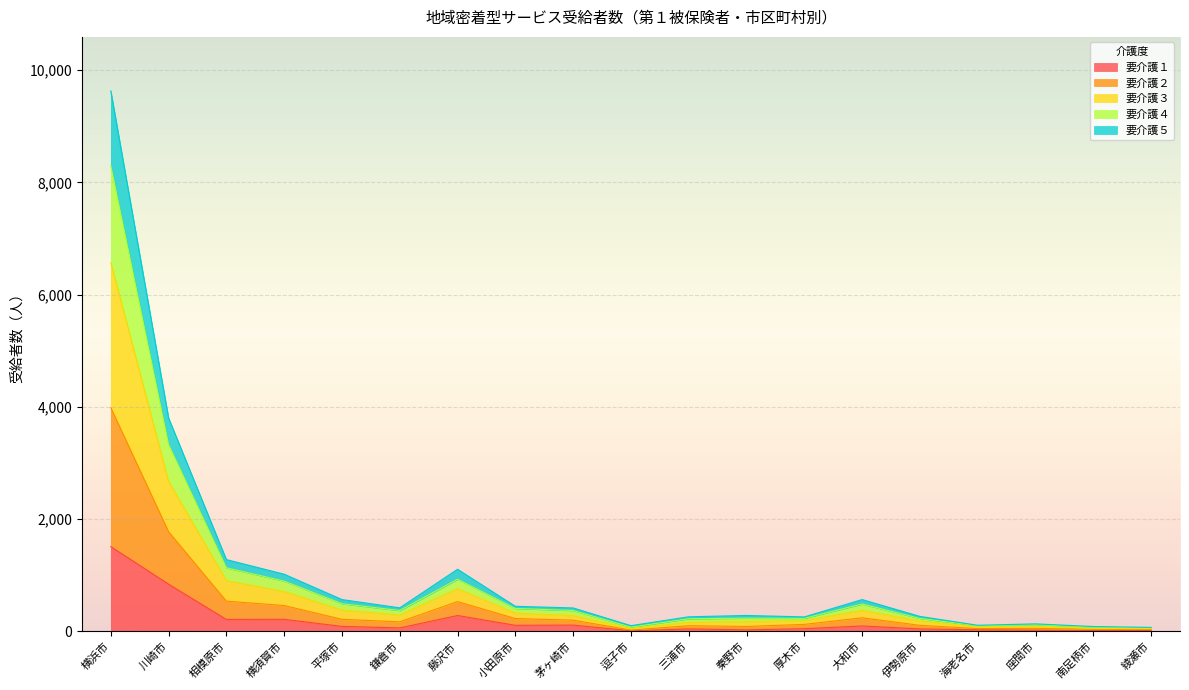

What is the label of the 7th point from the right?

厚木市